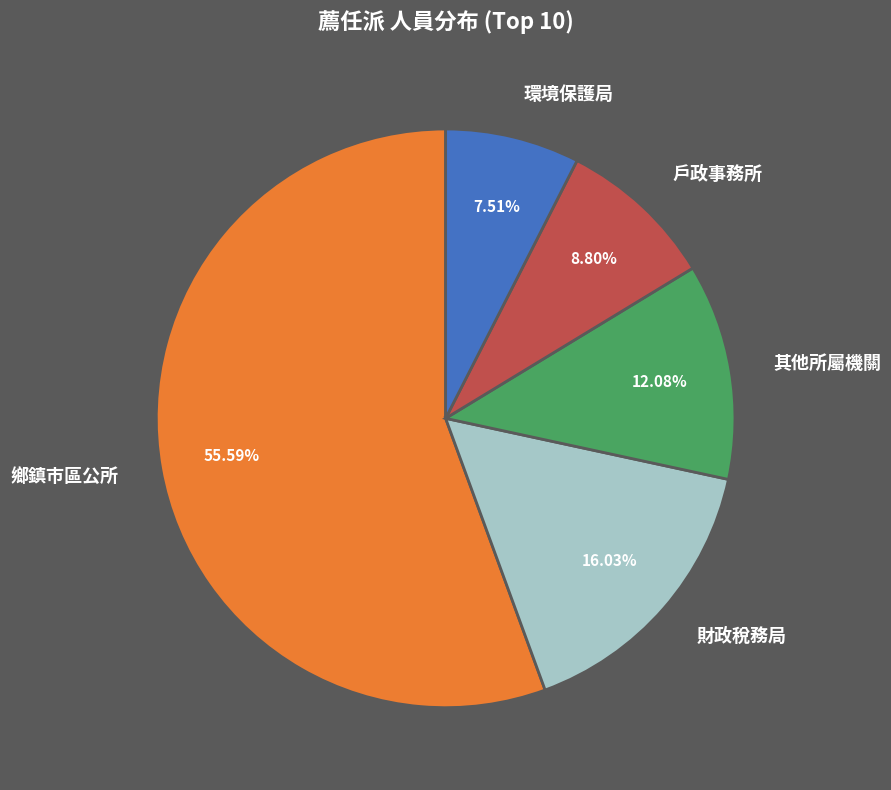

Which slice is the smallest?

環境保護局